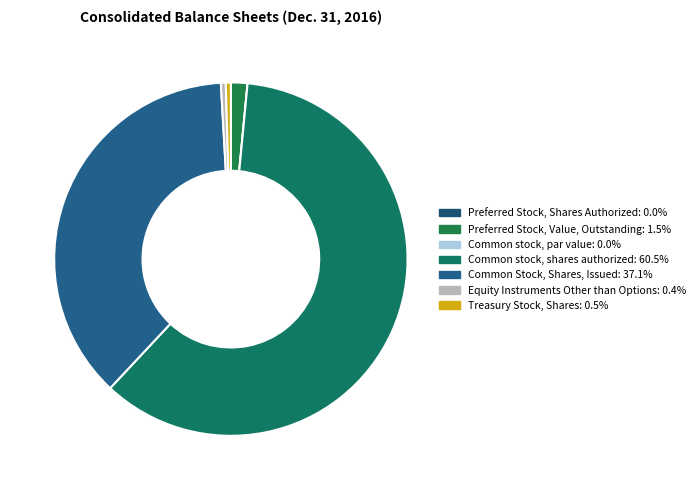

True or false: Common stock, shares authorized accounts for 60% of the total.

True